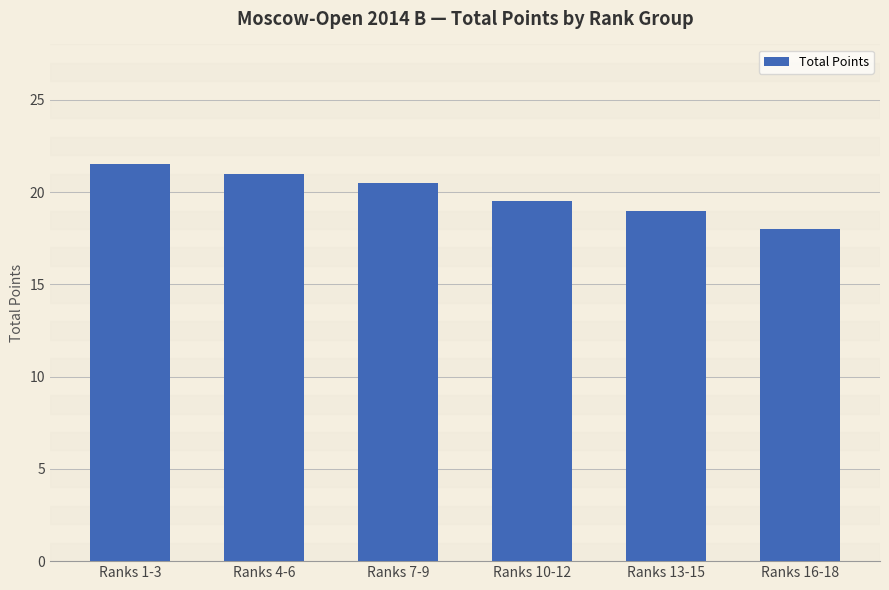

What is the average value?

19.9